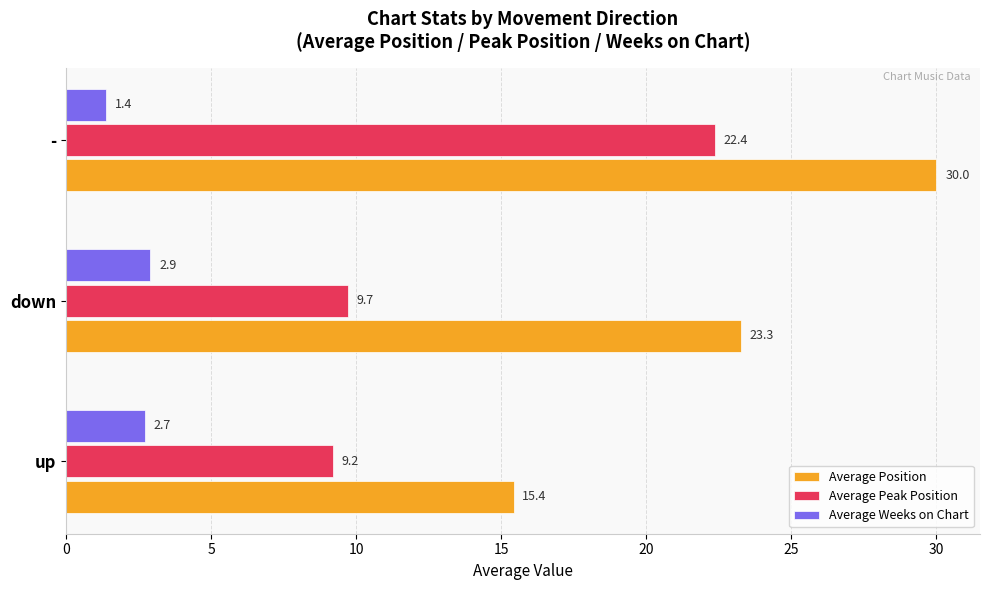

The Average Peak Position series shows 9.7 at down. True or false?

True